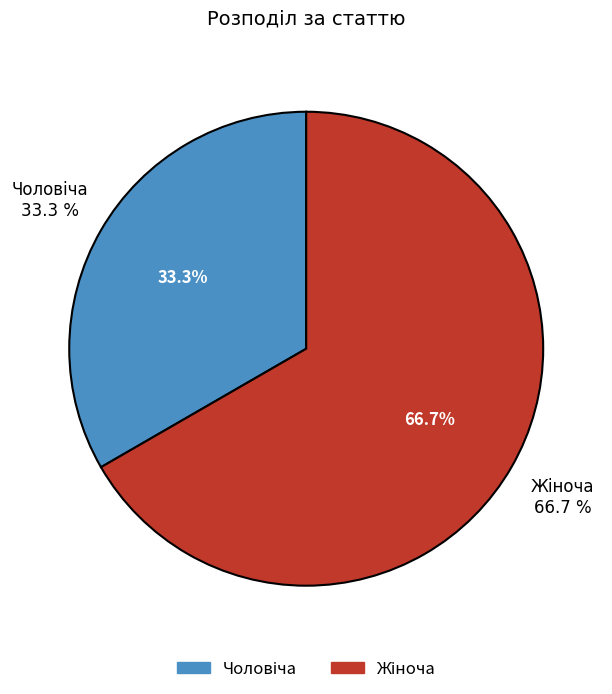

Which slice represents more than half of the pie?

Жіноча